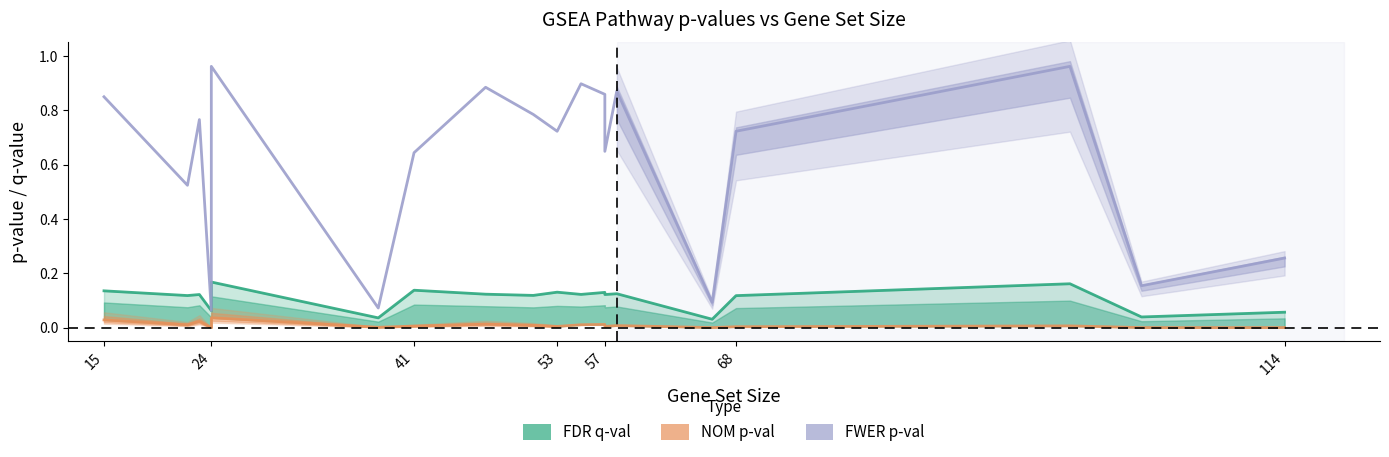

True or false: FDR q-val and FWER p-val cross at least once.

False